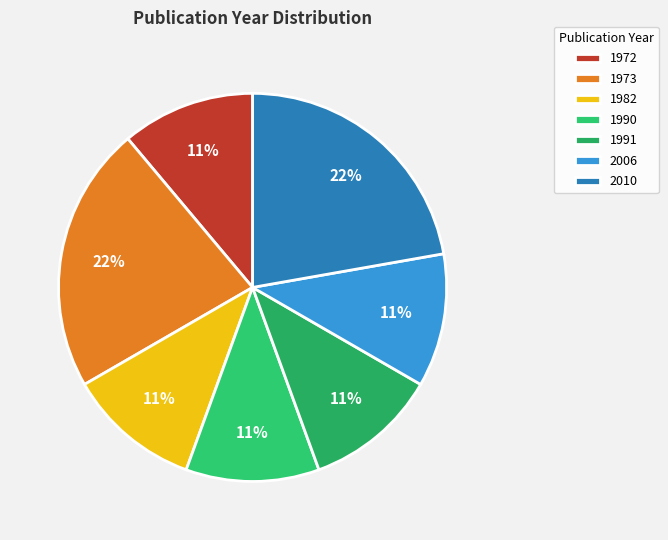

Approximately how many times larger is the value at 1982 compared to 1972?

1.0